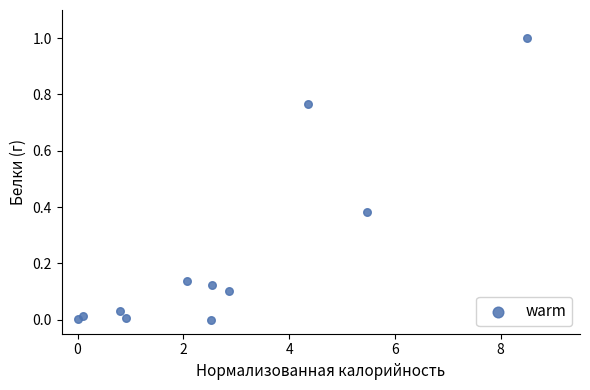

What is the average X value?

2.7